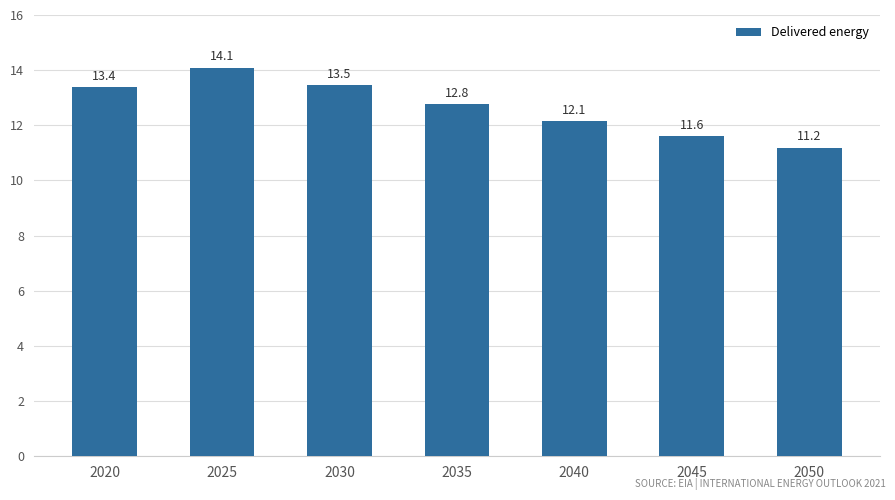

List the labels in order of value, largest first.

2025, 2030, 2020, 2035, 2040, 2045, 2050